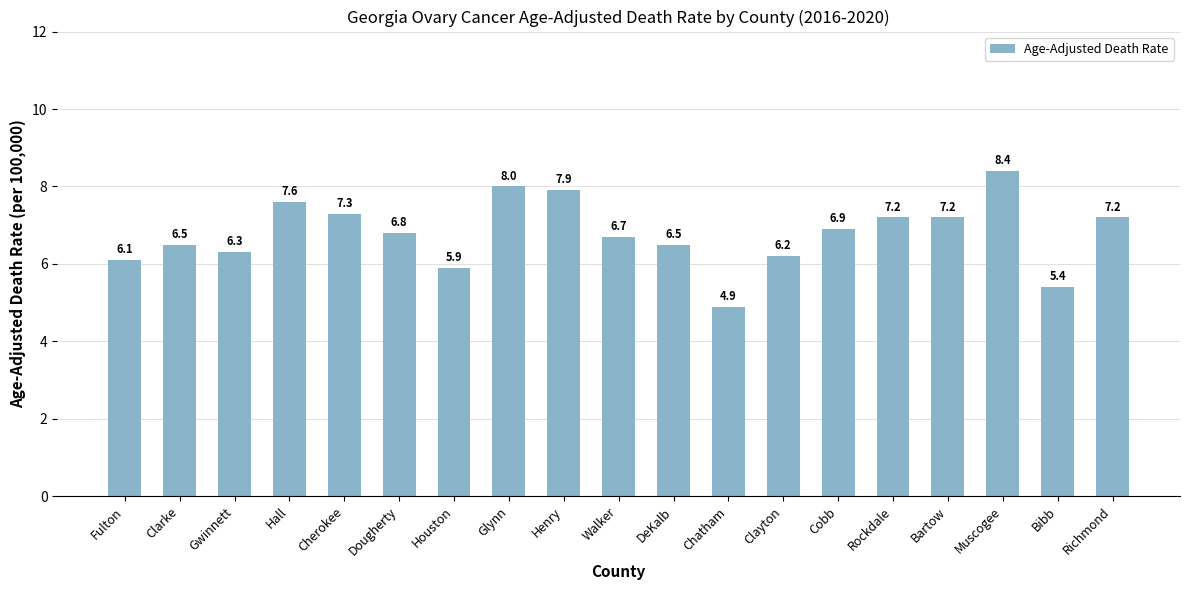

What is the label of the 2nd bar from the left?

Clarke